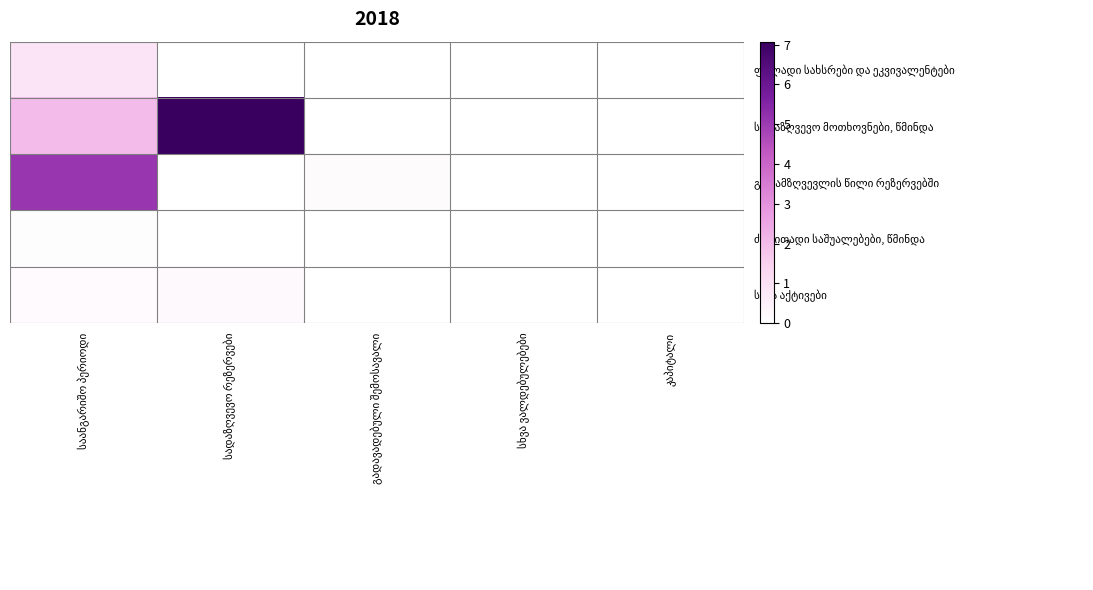

Which has a higher value, სადაზღვევო რეზერვები or გადავადებული შემოსავალი?

სადაზღვევო რეზერვები